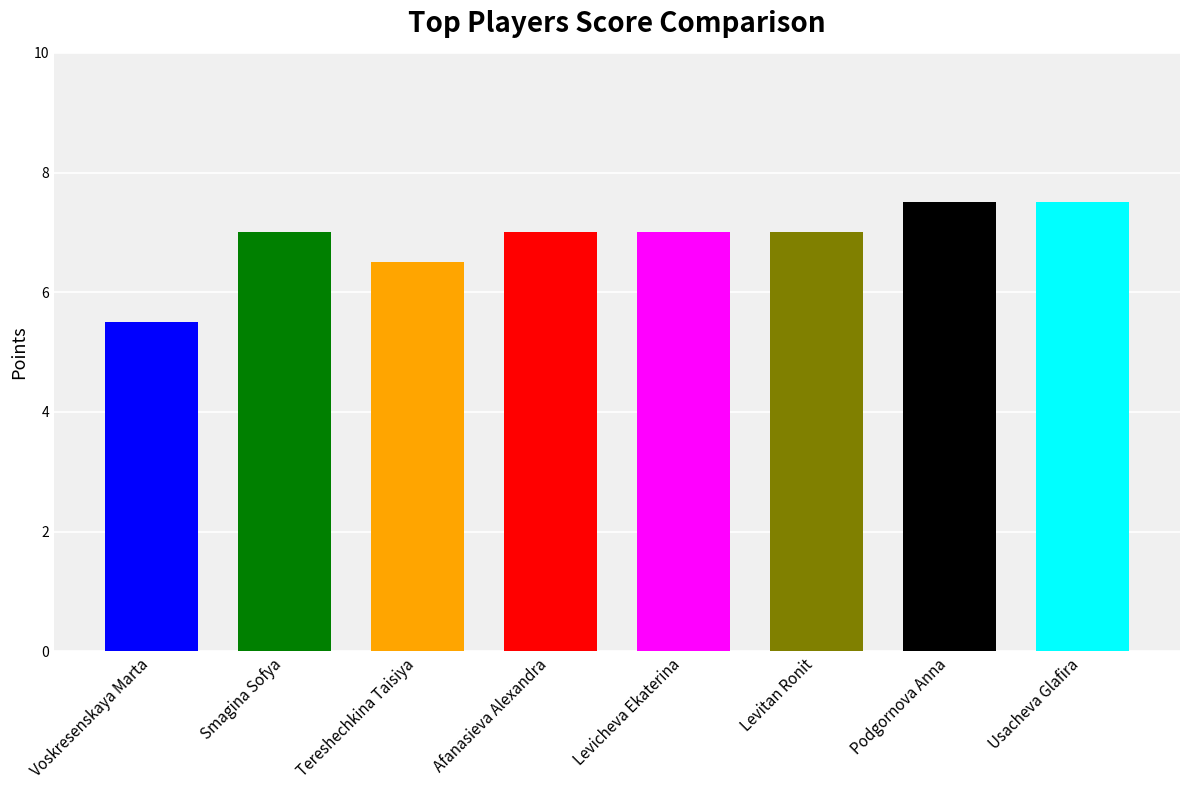

Rank the categories by value from highest to lowest.

Podgornova Anna, Usacheva Glafira, Smagina Sofya, Afanasieva Alexandra, Levicheva Ekaterina, Levitan Ronit, Tereshechkina Taisiya, Voskresenskaya Marta